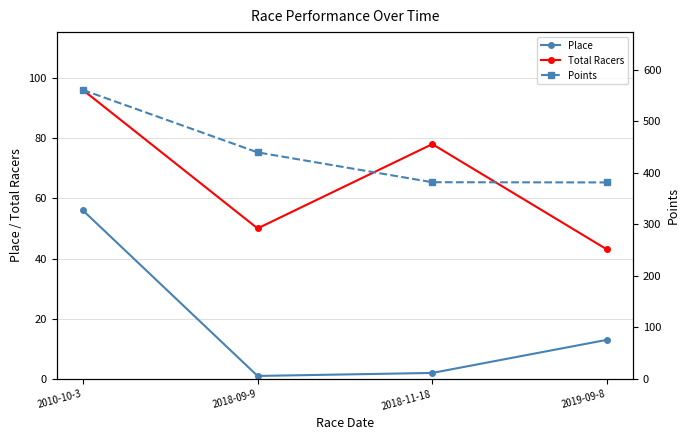

How many values in the Points series exceed 439?

2